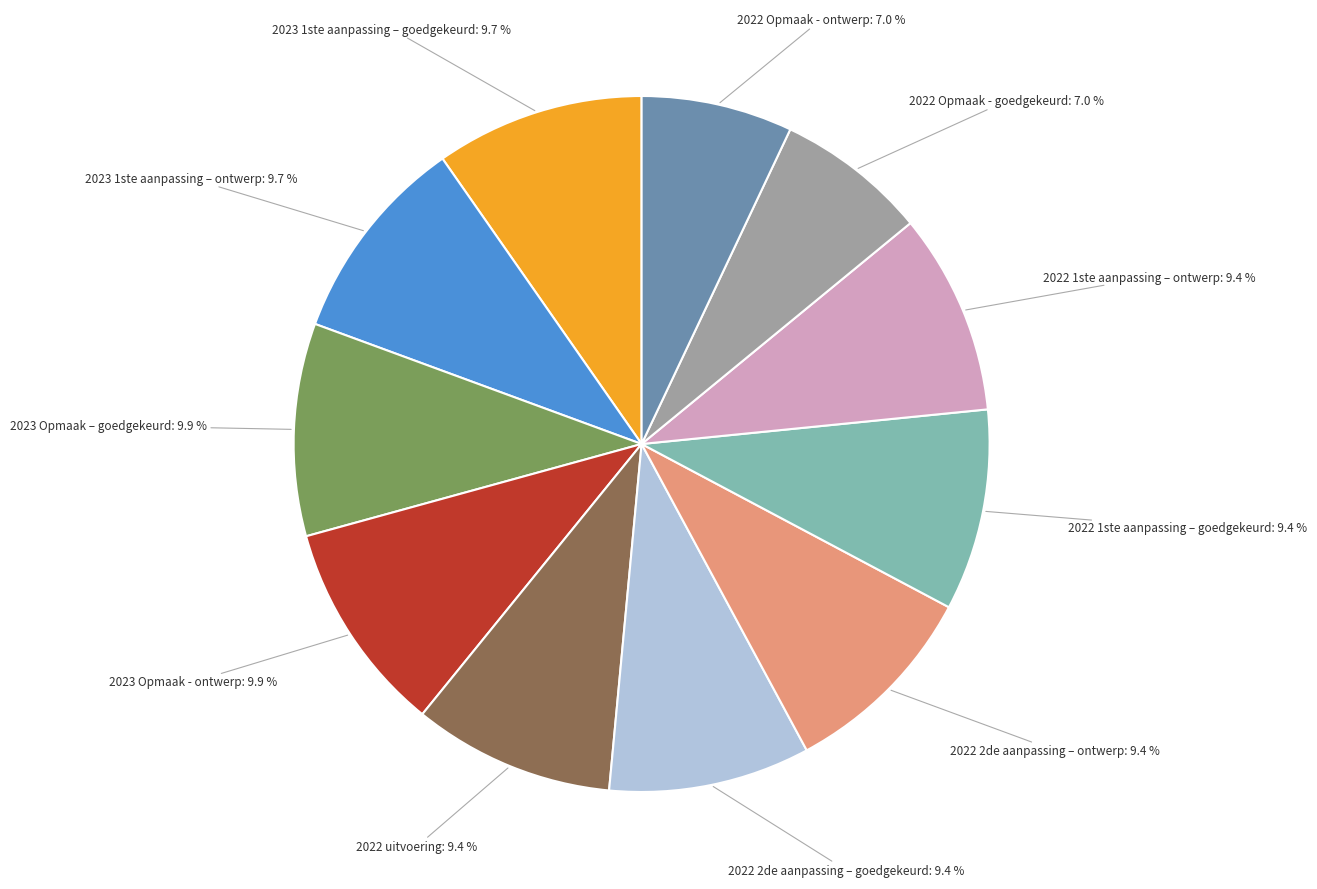

Does any single category account for the majority?

No